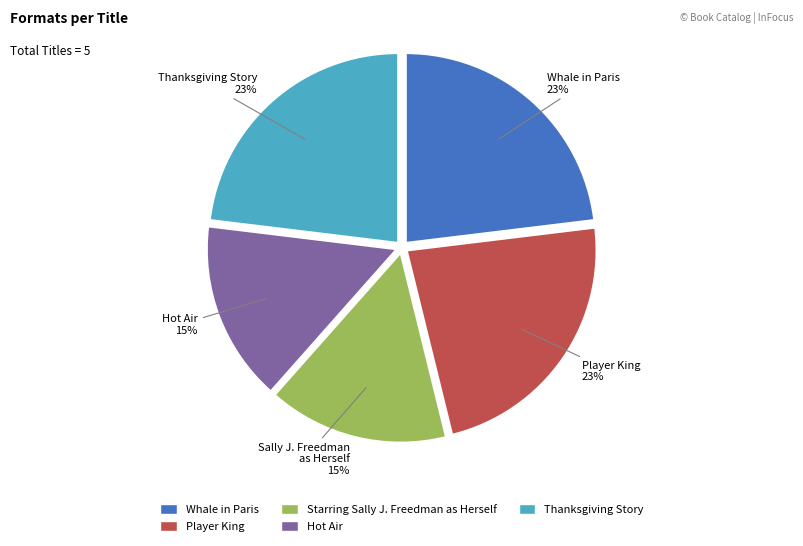

Approximately how many times larger is the value at Player King compared to Thanksgiving Story?

1.0